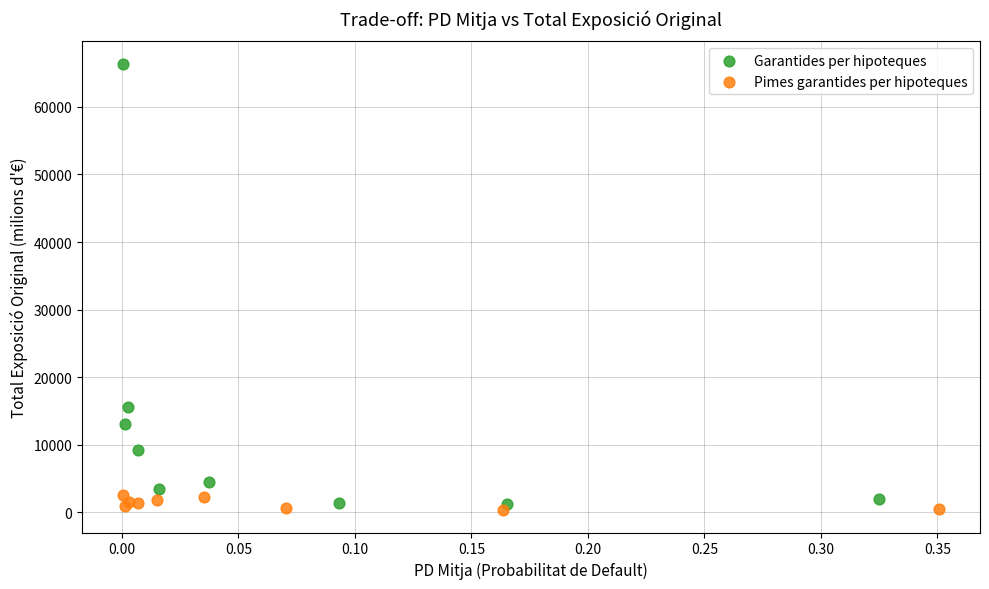

What are all the series names shown in the legend?

Garantides per hipoteques, Pimes garantides per hipoteques